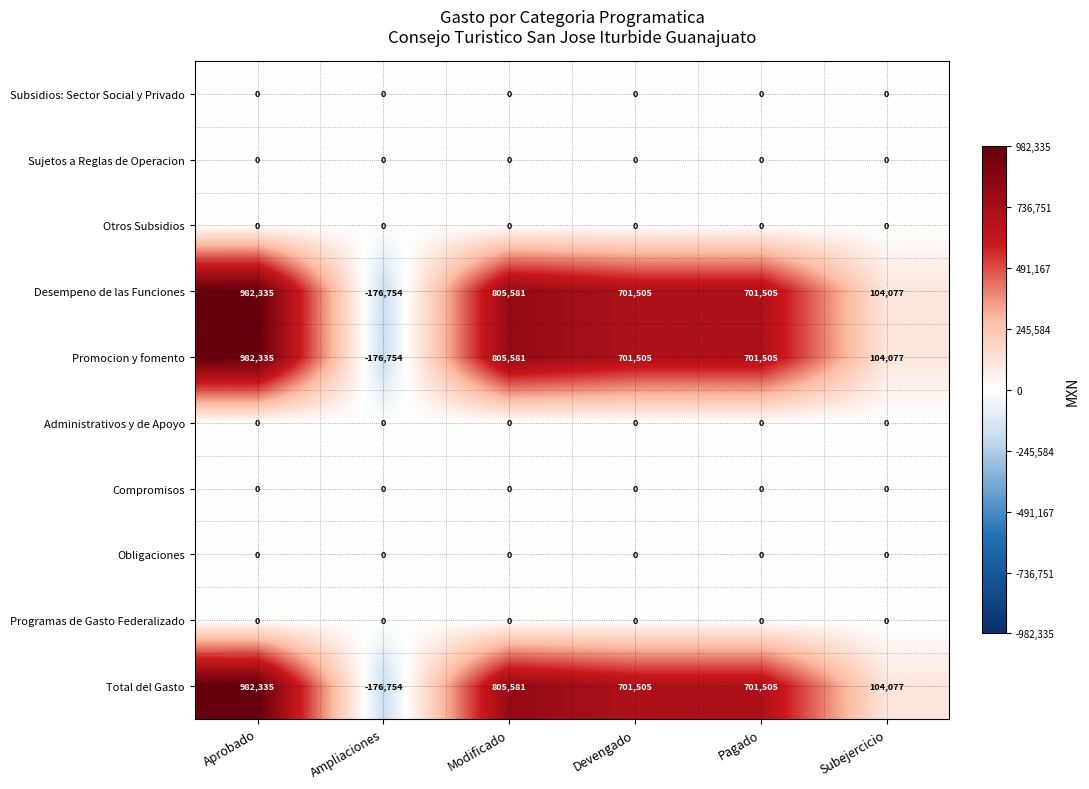

What is the difference between the highest and lowest values at Subejercicio?

104077